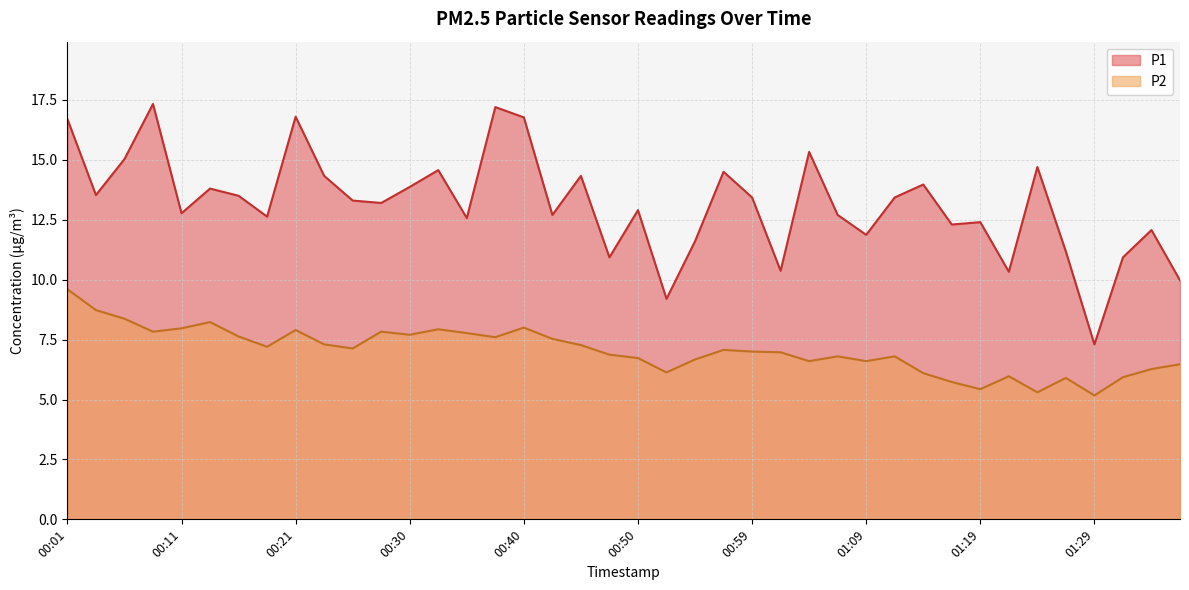

True or false: P2 has a value of 2.4 at 00:23.

False